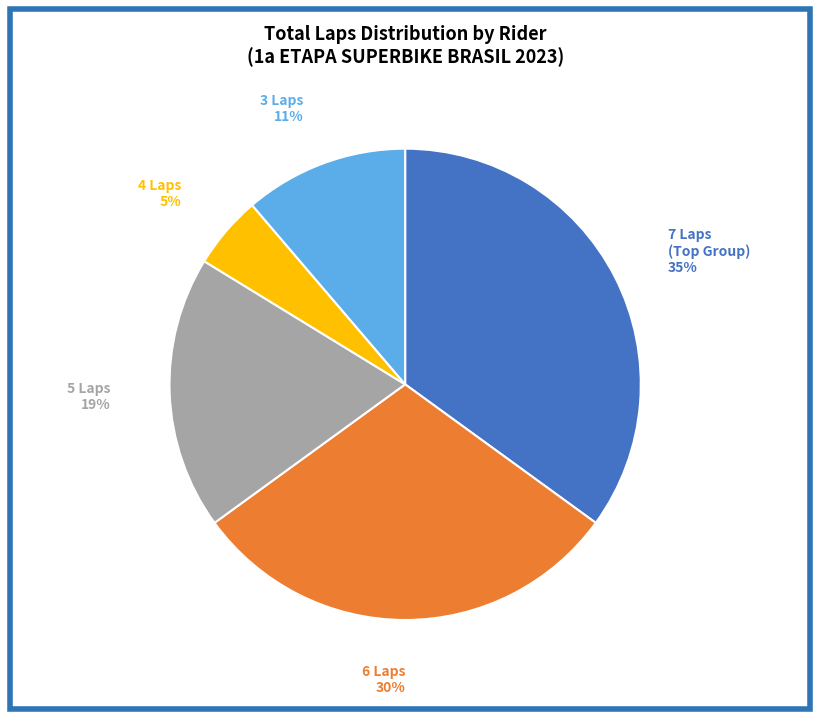

To the nearest percent, what is the difference between the largest and smallest slice percentages?

30%